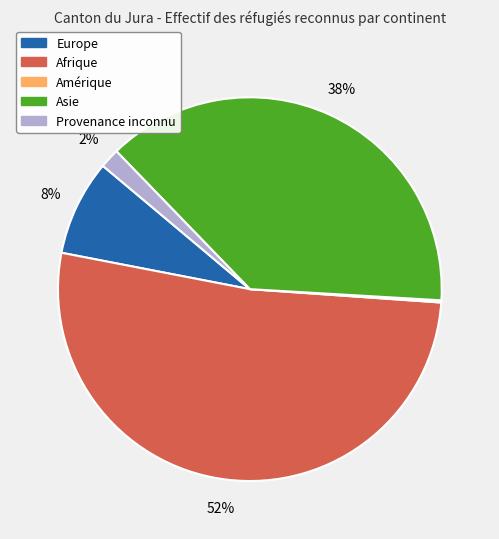

Which slice is the largest?

Afrique